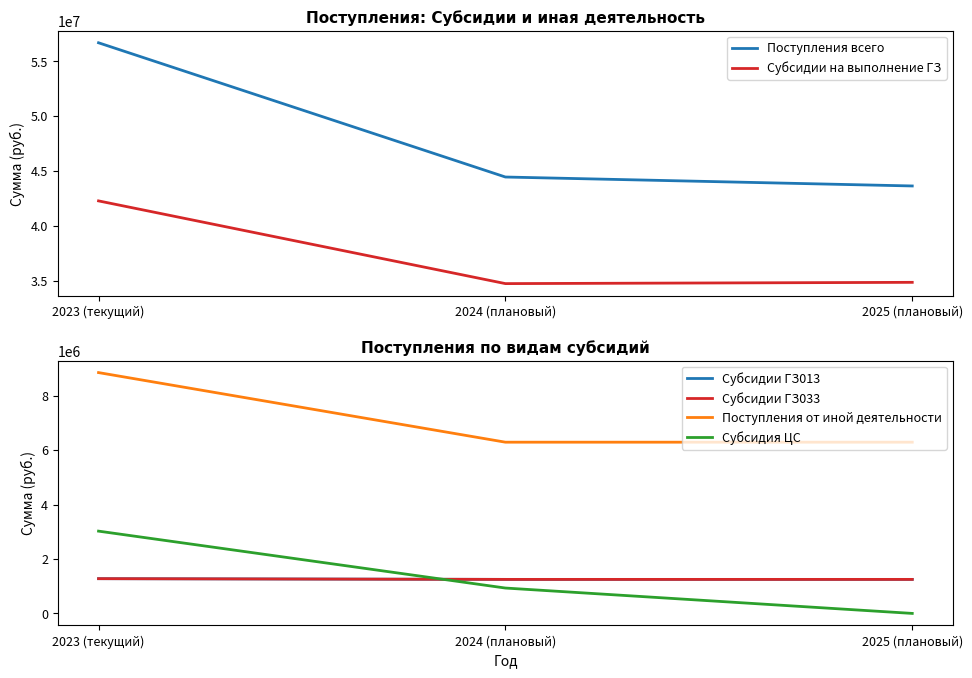

What is the difference between the Субсидия ЦС values at 2023 (текущий) and 2024 (плановый)?

2090239.2